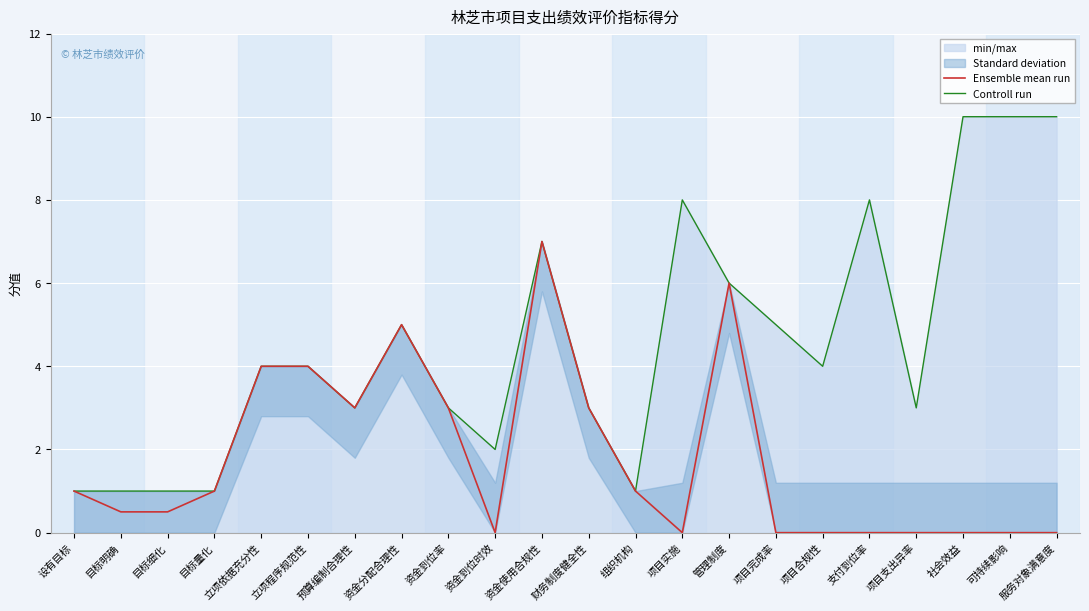

What position from the right is 立项程序规范性?

17